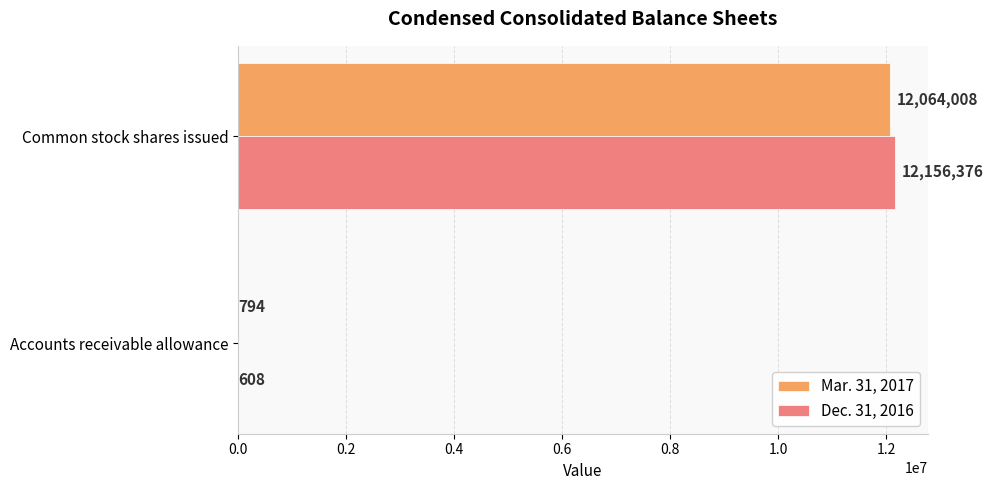

What is the total value across all series at Common stock shares issued?

24220384